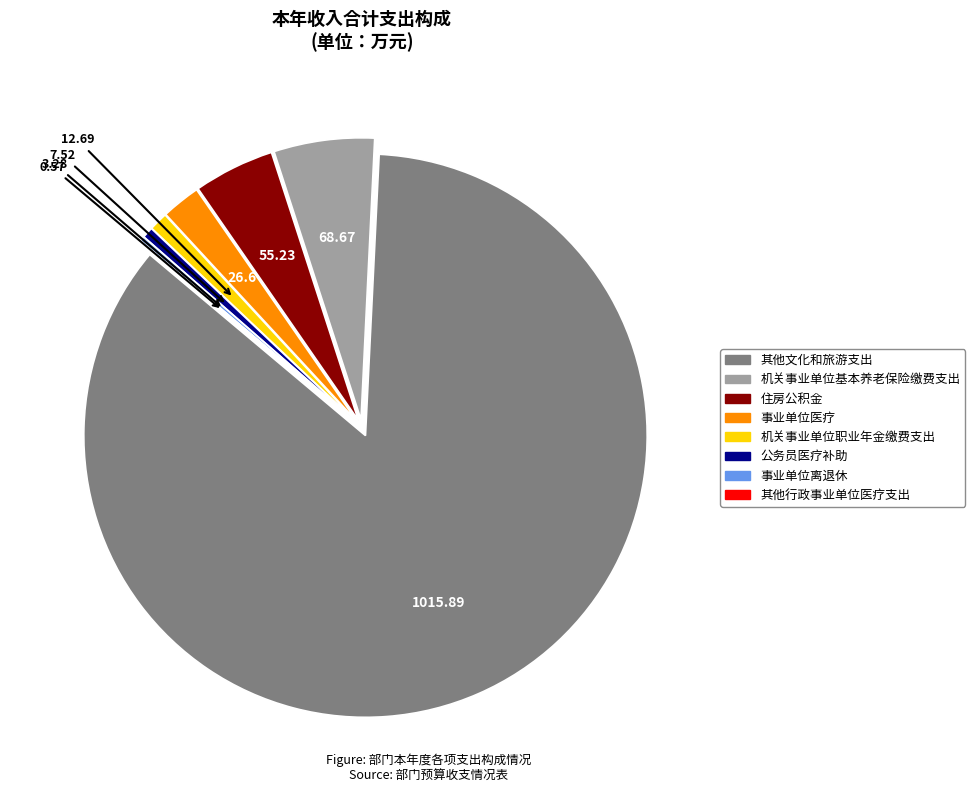

Which category has the biggest portion of the pie?

其他文化和旅游支出